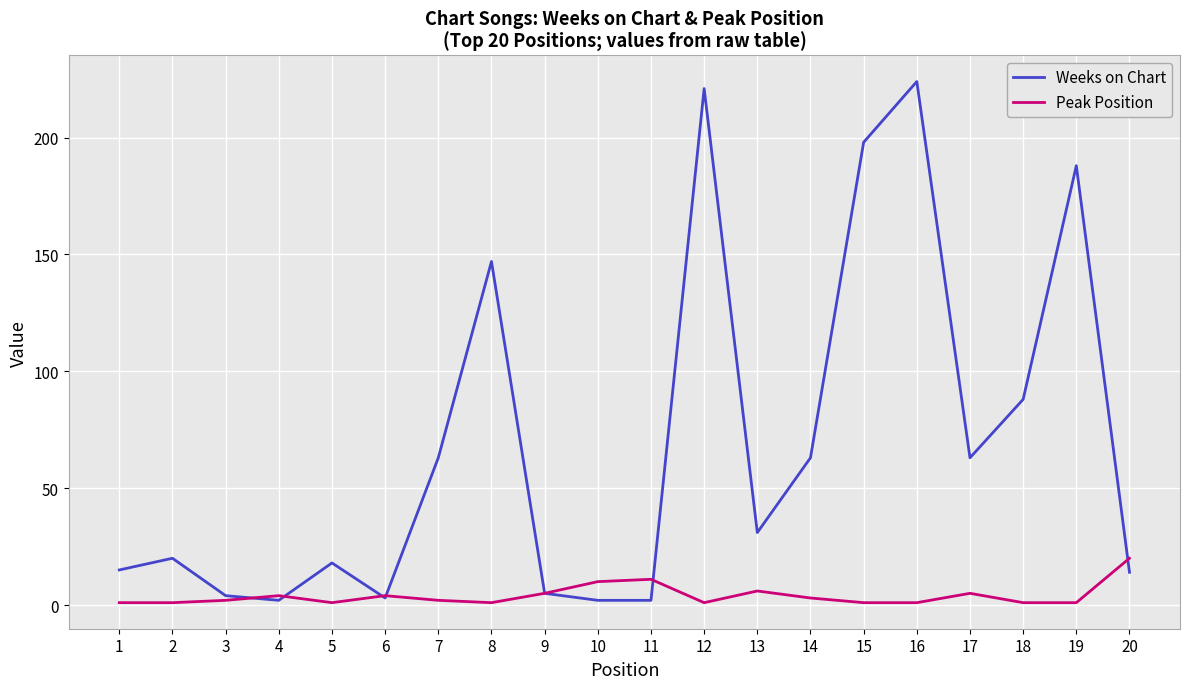

True or false: Weeks on Chart has a value of 63 at 17.

True